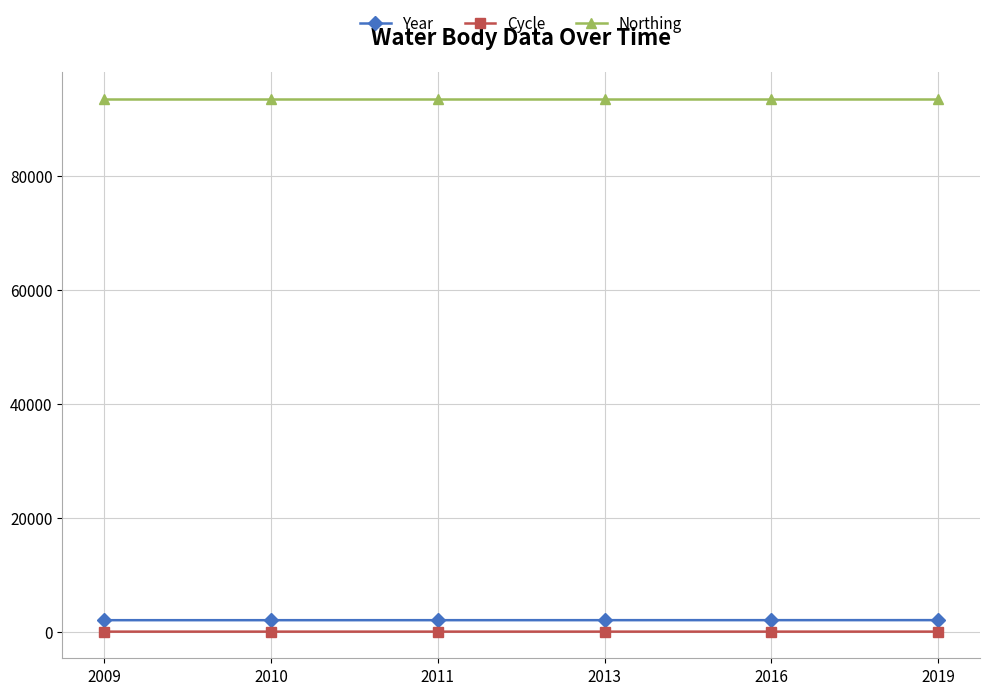

The value of Northing at 2010 is 128147. True or false?

False